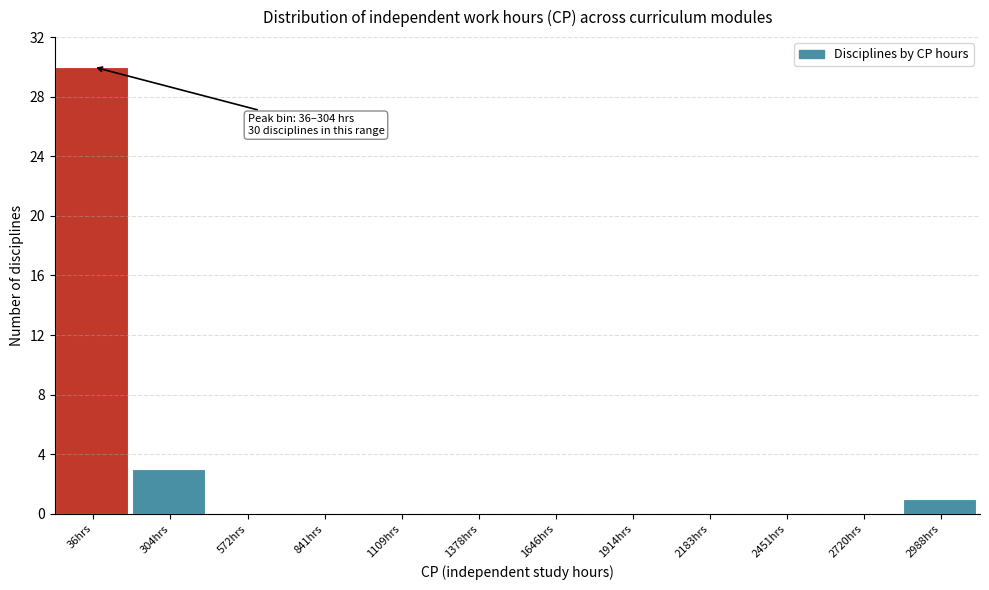

Reading left to right, extract all data points from this chart.

36hrs=30	304hrs=3	572hrs=0	841hrs=0	1109hrs=0	1378hrs=0	1646hrs=0	1914hrs=0	2183hrs=0	2451hrs=0	2720hrs=0	2988hrs=1